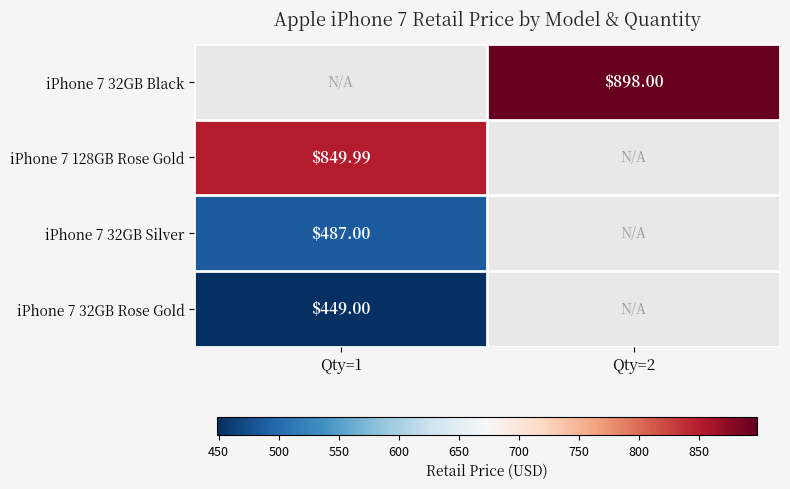

How many categories are shown in the chart?

2